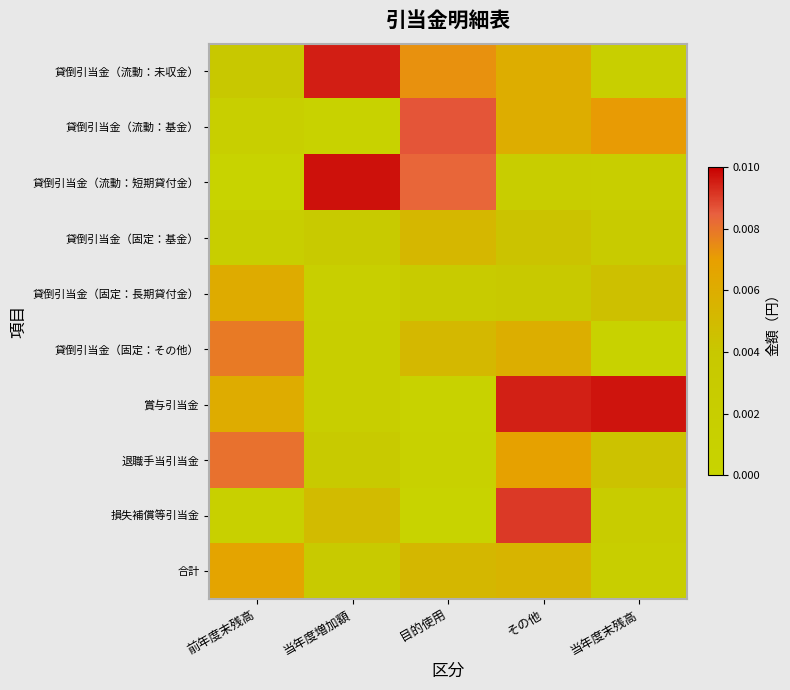

Reading right to left, what are all the values shown in this chart?

貸倒引当金（流動：未収金）: 当年度末残高=0.0	その他=0.0	目的使用=0.0	当年度増加額=0.0	前年度末残高=0.0
貸倒引当金（流動：基金）: 当年度末残高=0.0	その他=0.0	目的使用=0.0	当年度増加額=0.0	前年度末残高=0.0
貸倒引当金（流動：短期貸付金）: 当年度末残高=0.0	その他=0.0	目的使用=0.0	当年度増加額=0.0	前年度末残高=0.0
貸倒引当金（固定：基金）: 当年度末残高=0.0	その他=0.0	目的使用=0.0	当年度増加額=0.0	前年度末残高=0.0
貸倒引当金（固定：長期貸付金）: 当年度末残高=0.0	その他=0.0	目的使用=0.0	当年度増加額=0.0	前年度末残高=0.0
貸倒引当金（固定：その他）: 当年度末残高=0.0	その他=0.0	目的使用=0.0	当年度増加額=0.0	前年度末残高=0.0
賞与引当金: 当年度末残高=0.0	その他=0.0	目的使用=0.0	当年度増加額=0.0	前年度末残高=0.0
退職手当引当金: 当年度末残高=0.0	その他=0.0	目的使用=0.0	当年度増加額=0.0	前年度末残高=0.0
損失補償等引当金: 当年度末残高=0.0	その他=0.0	目的使用=0.0	当年度増加額=0.0	前年度末残高=0.0
合計: 当年度末残高=0.0	その他=0.0	目的使用=0.0	当年度増加額=0.0	前年度末残高=0.0